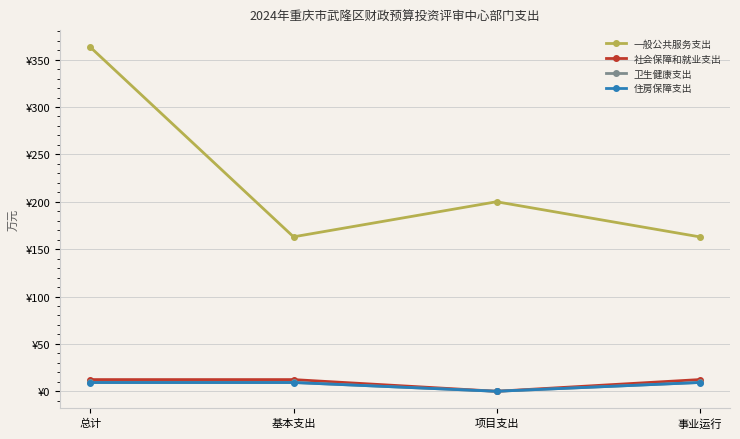

Which series has the largest range (max minus min)?

一般公共服务支出